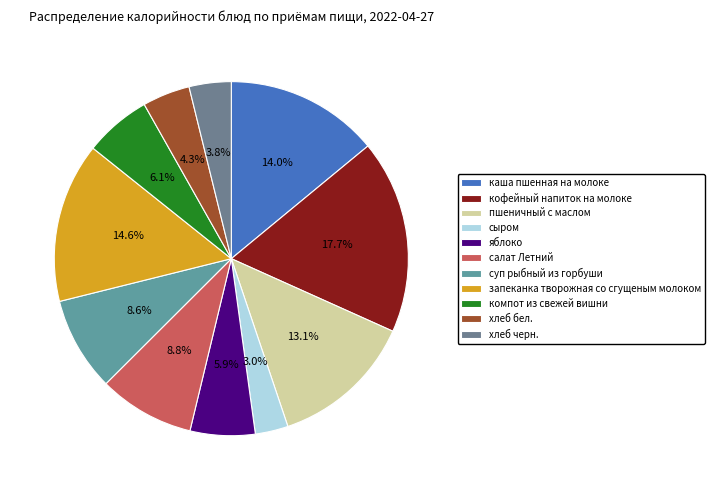

To the nearest percent, what is the average slice percentage?

9%